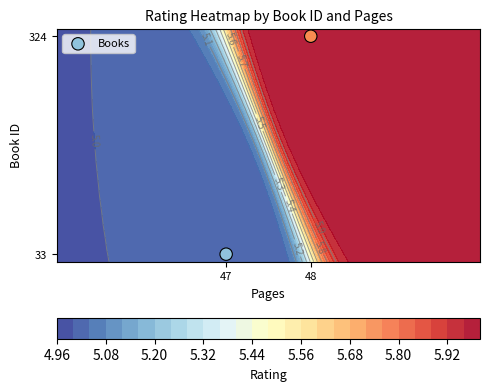

Rank the categories by value from highest to lowest.

48, 47